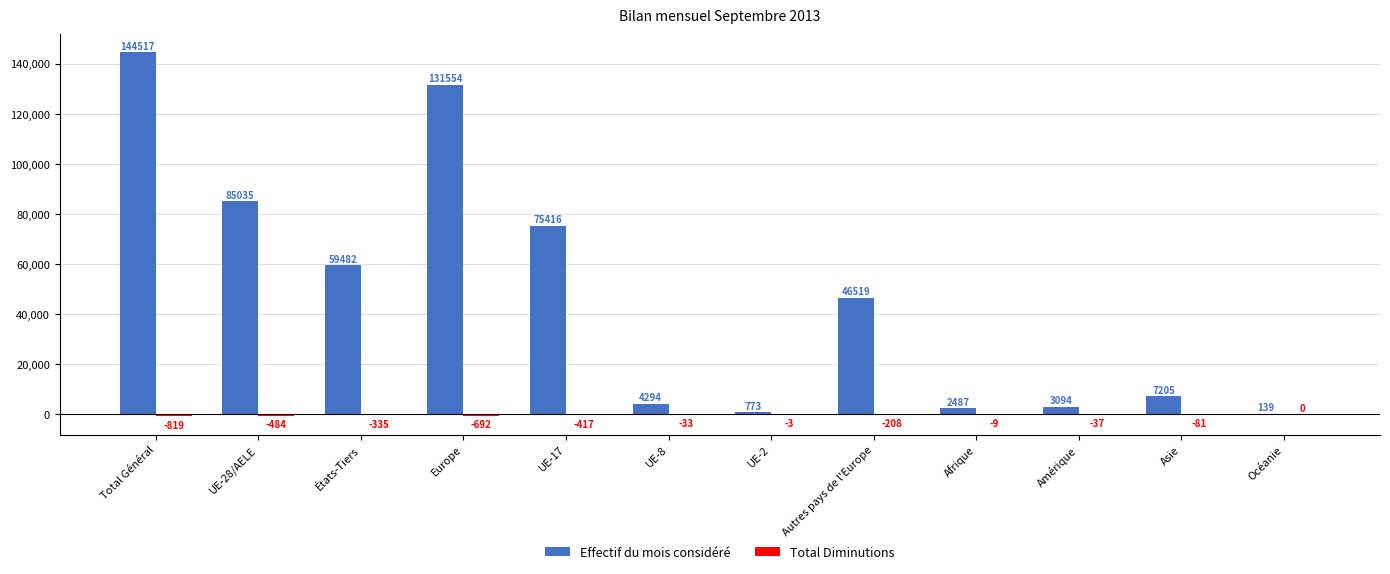

Between UE-17 and UE-2, which series saw the biggest shift?

Effectif du mois considéré